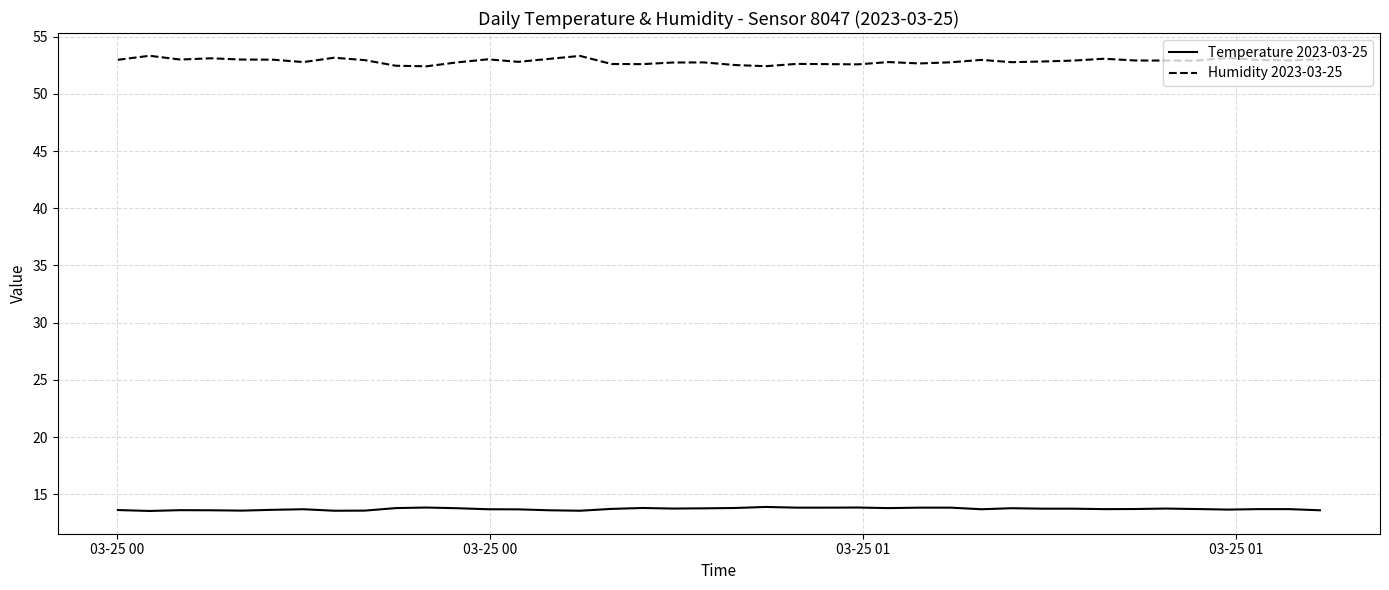

What is the difference between the maximum and minimum values in the Humidity 2023-03-25 series?

0.9